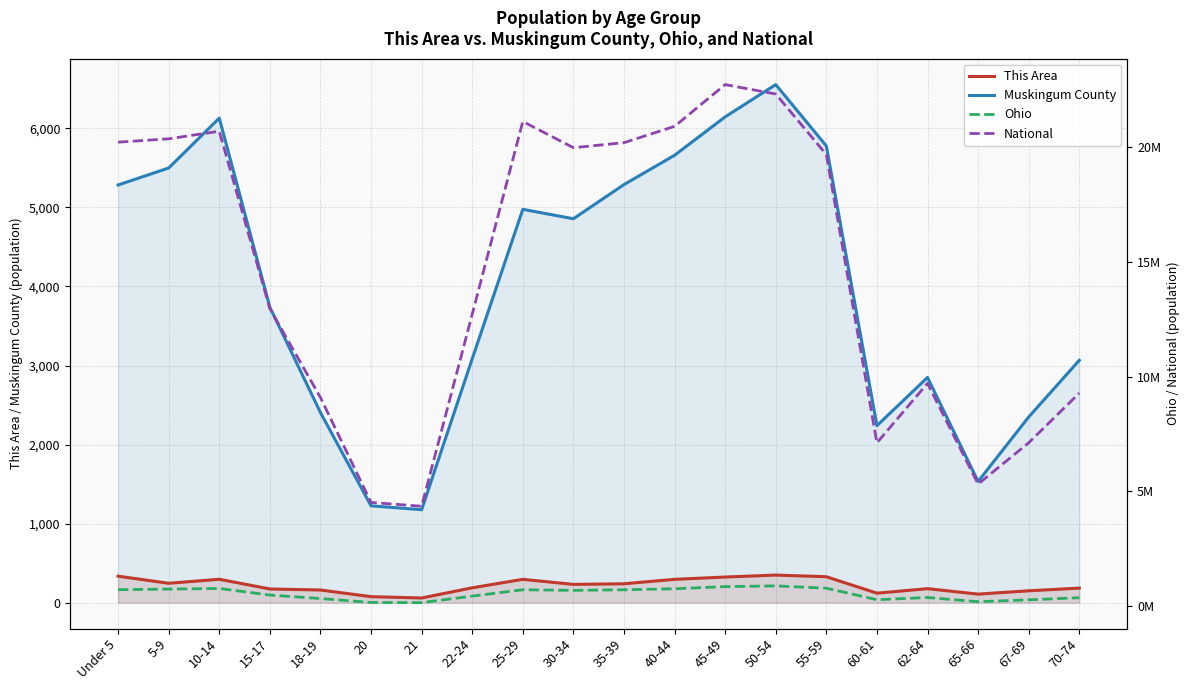

What is the maximum value for Ohio?

887057